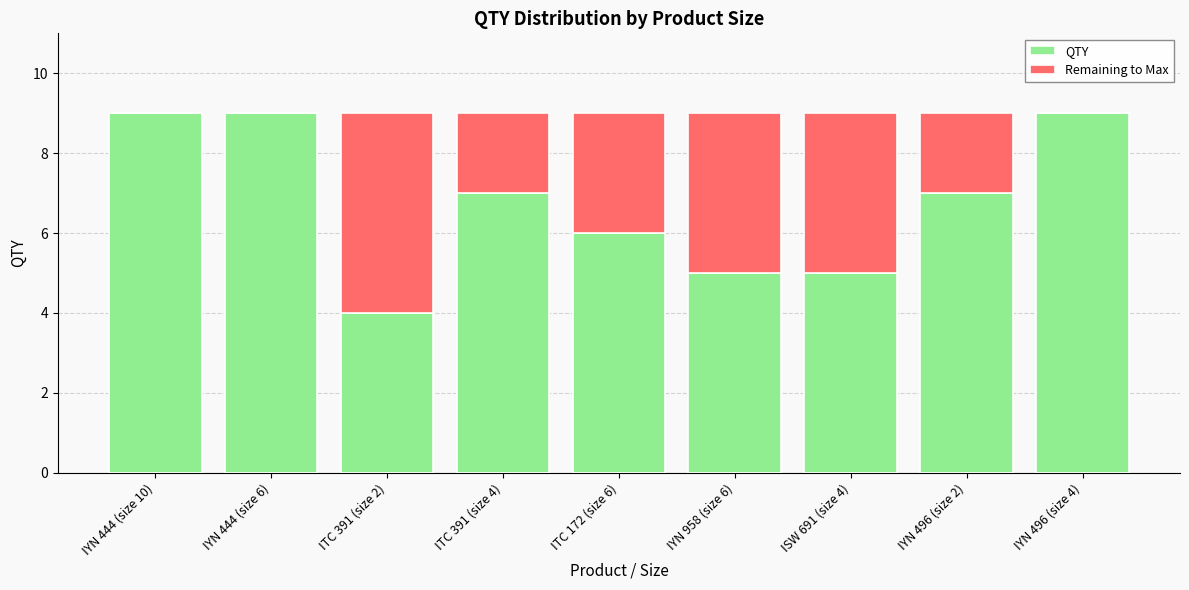

What is the total value across all series at IYN 444 (size 10)?

9